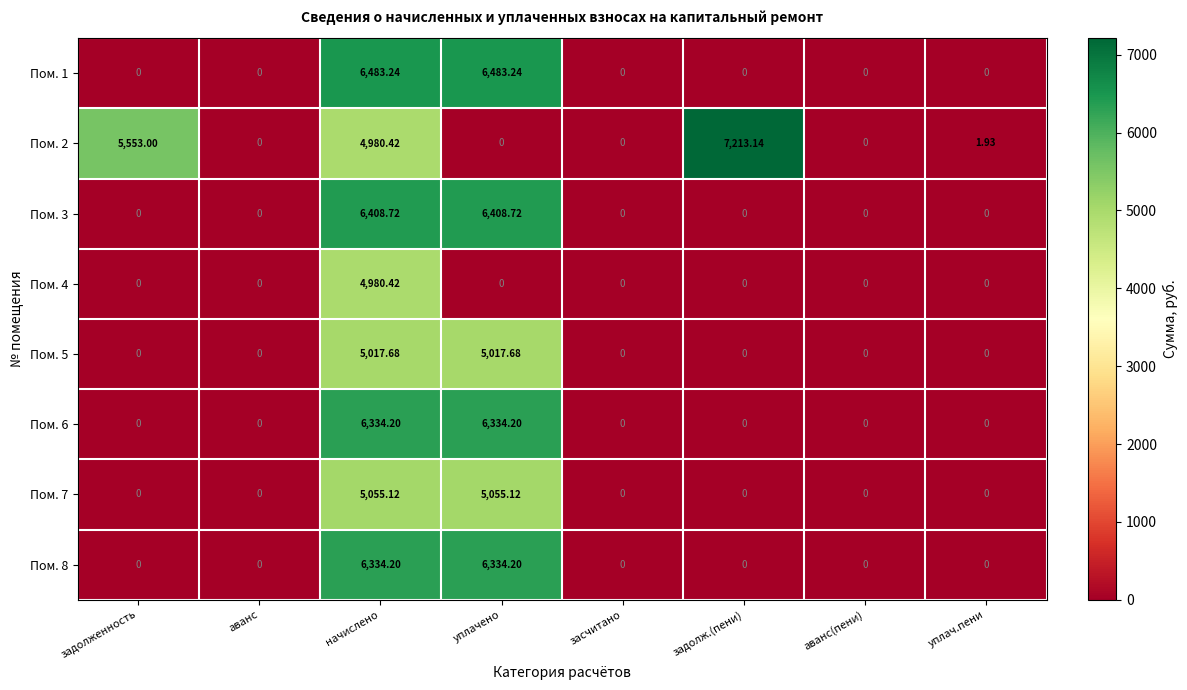

Which category has the highest value in the Пом. 2 series?

задолж.(пени)